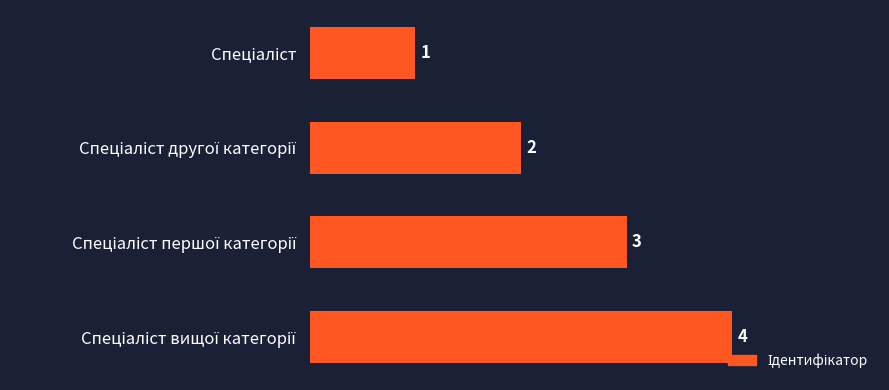

What is the greatest value displayed?

4